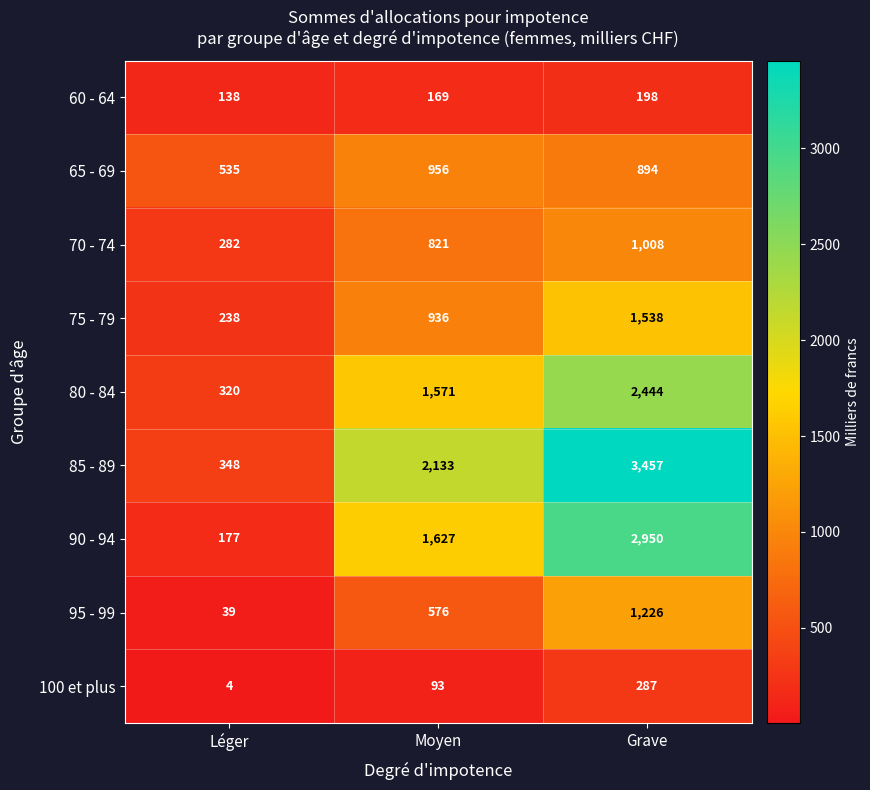

What is the difference between the 100 et plus values at Léger and Moyen?

89